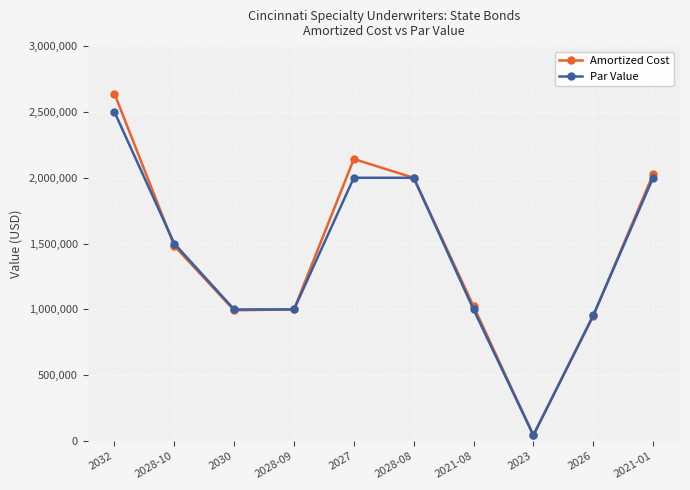

Which series has the largest range (max minus min)?

Amortized Cost